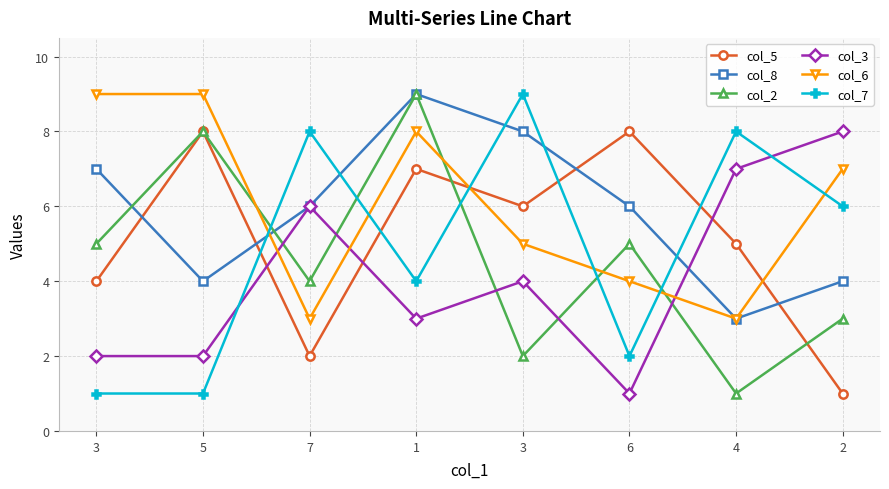

How many values in the col_5 series are below 6?

4